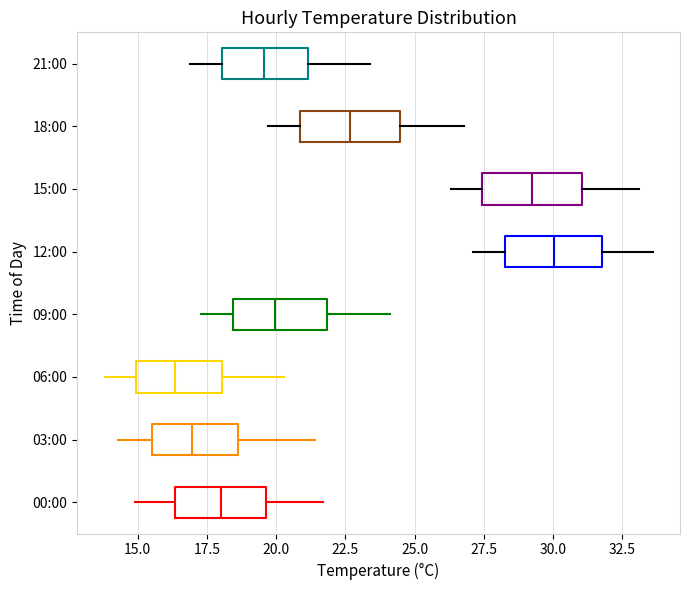

Reading bottom to top, read every box against the x-axis: the position of its median line, the range the box covers, and the ends of its whiskers. The values are not printed on the chart, so give them approximately, as read against the axis.

00:00: median 18.0, box 16.5 to 19.5, whiskers 15.0 to 21.5
03:00: median 17.0, box 15.5 to 18.5, whiskers 14.5 to 21.5
06:00: median 16.5, box 15.0 to 18.0, whiskers 14.0 to 20.5
09:00: median 20.0, box 18.5 to 22.0, whiskers 17.5 to 24.0
12:00: median 30.0, box 28.5 to 32.0, whiskers 27.0 to 33.5
15:00: median 29.5, box 27.5 to 31.0, whiskers 26.5 to 33.0
18:00: median 22.5, box 21.0 to 24.5, whiskers 19.5 to 27.0
21:00: median 19.5, box 18.0 to 21.0, whiskers 17.0 to 23.5